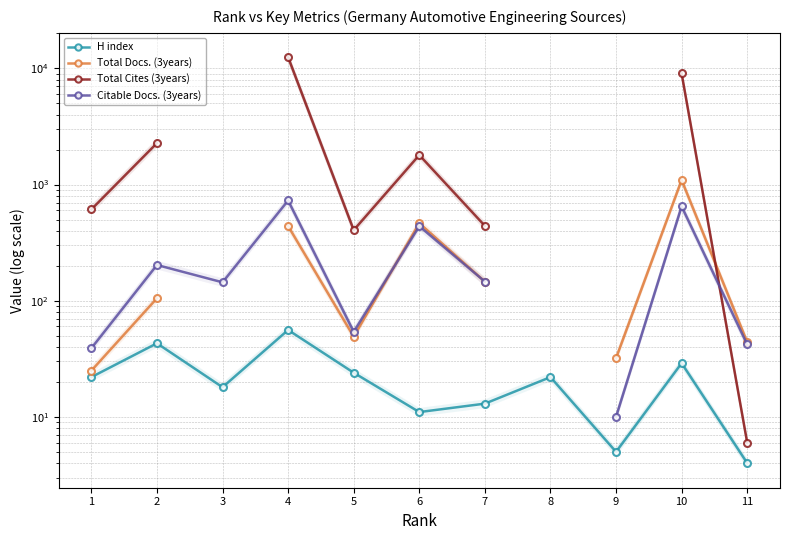

How many distinct data groups are displayed?

4